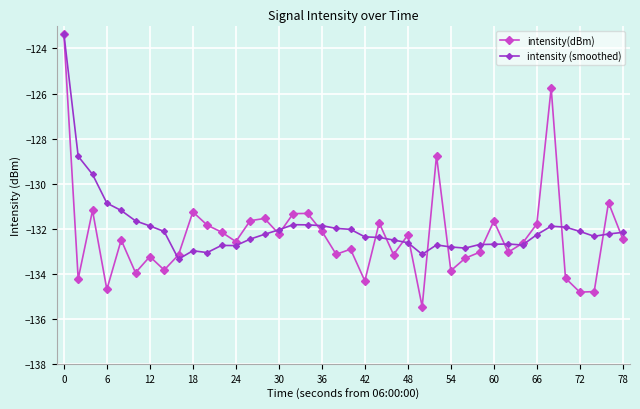

Which series has the largest range (max minus min)?

intensity(dBm)